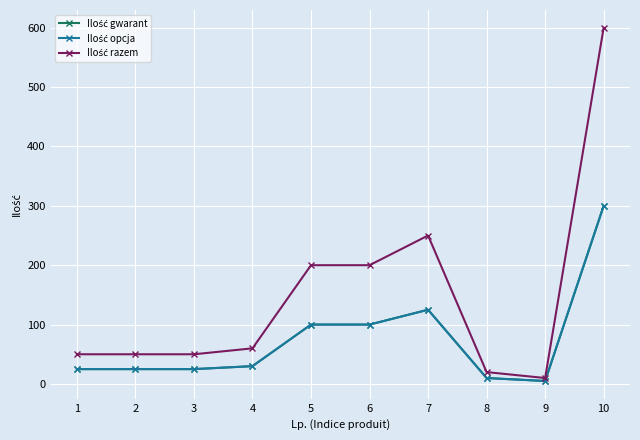

Does the chart display data point markers on the line(s)?

Yes